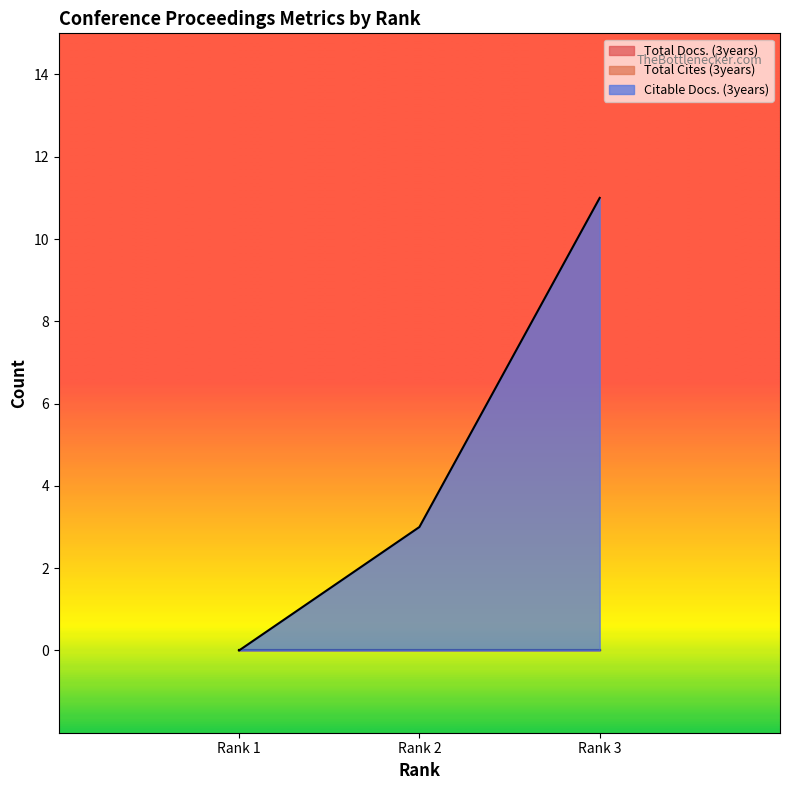

Reading left to right, transcribe all the data shown in this chart.

Total Docs. (3years): Rank 1=0	Rank 2=0	Rank 3=0
Total Cites (3years): Rank 1=0	Rank 2=0	Rank 3=0
Citable Docs. (3years): Rank 1=0	Rank 2=3	Rank 3=11